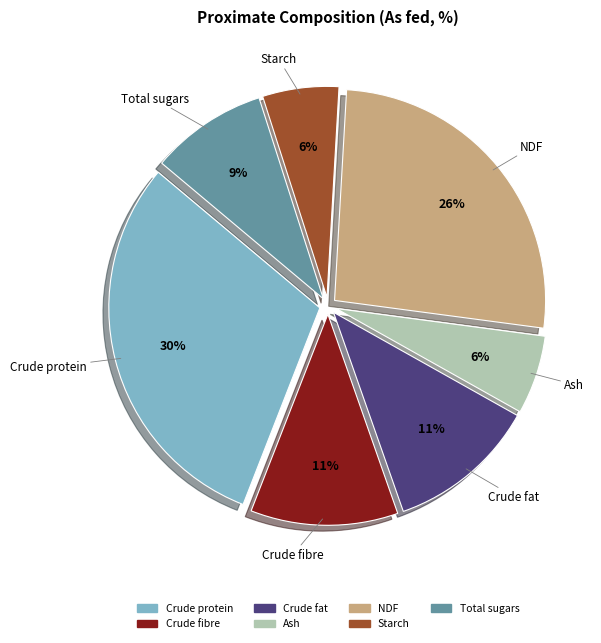

Which category has the biggest portion of the pie?

Crude protein